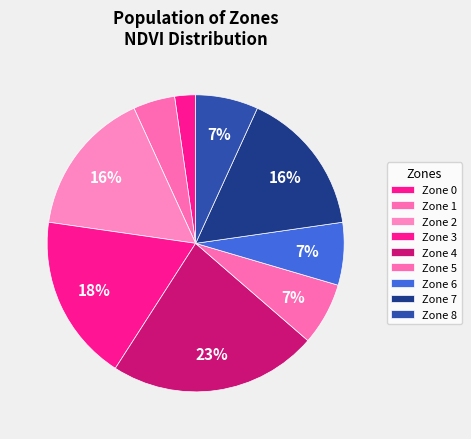

Count the number of slices in the pie.

9